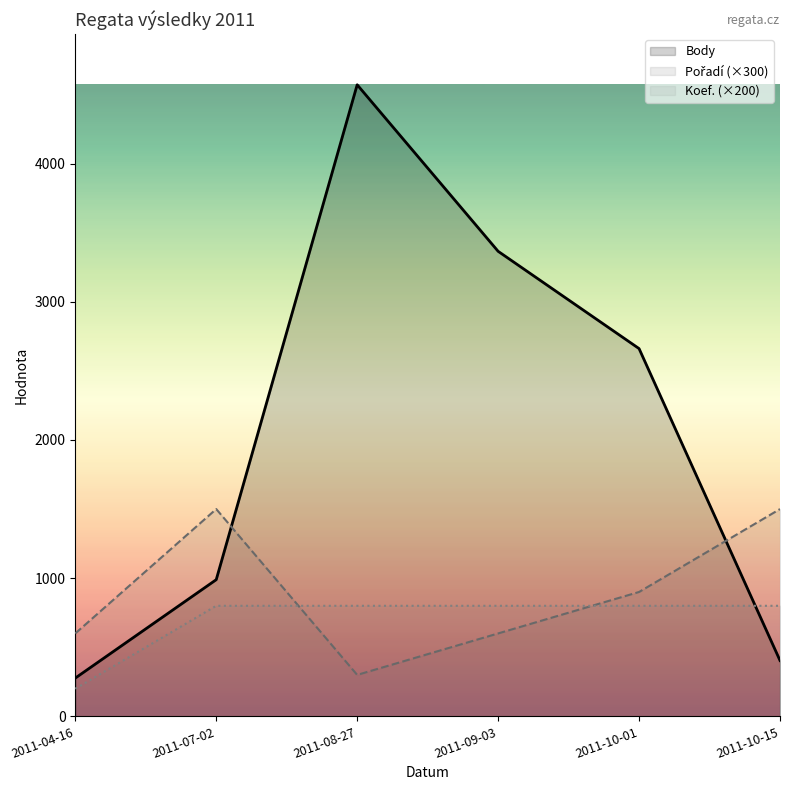

What are all the series names shown in the legend?

Body, Pořadí (×300), Koef. (×200)